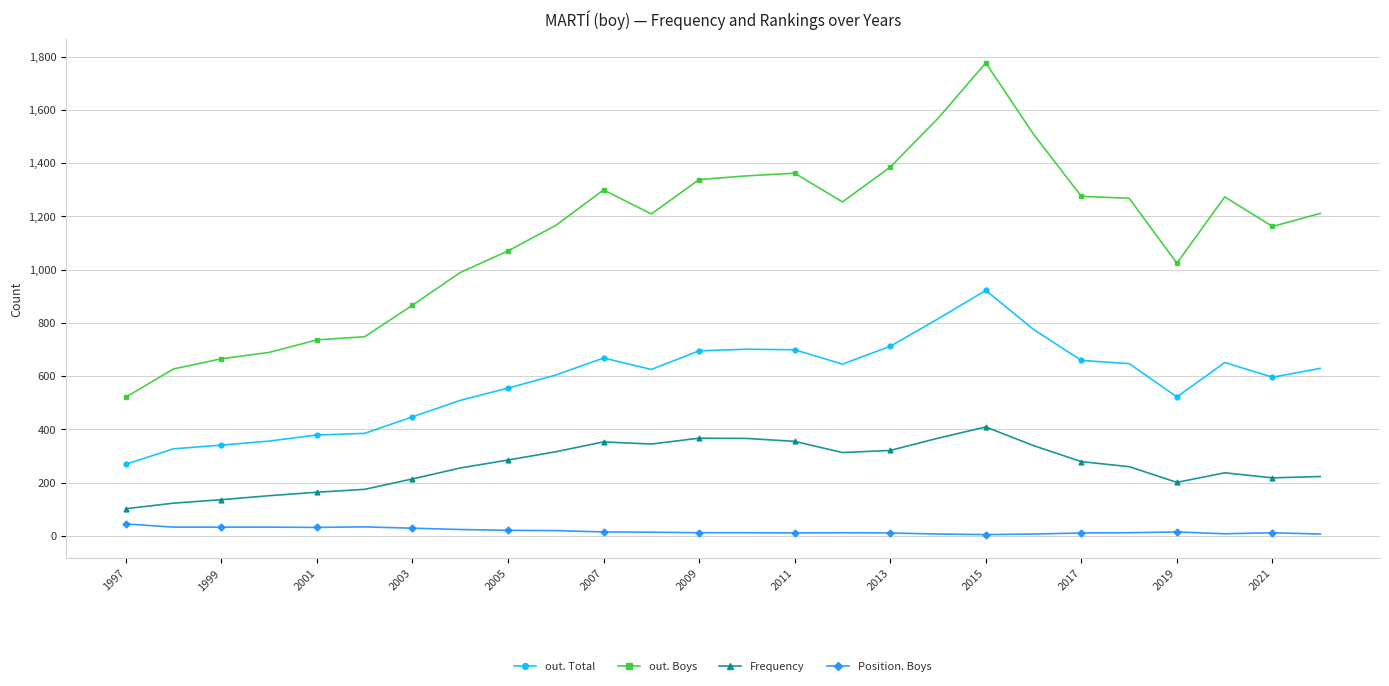

True or false: out. Boys has more than 1 points higher than both neighbors.

True